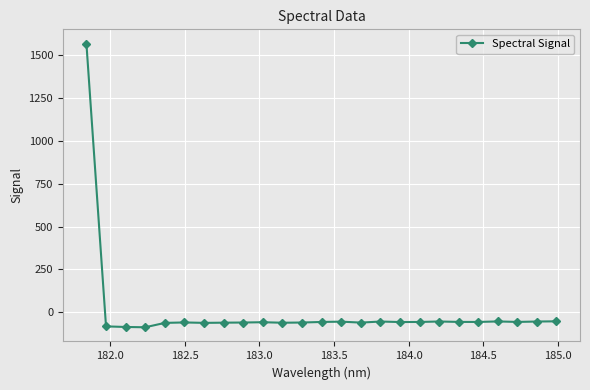

What is the minimum value shown in the chart?

-88.6